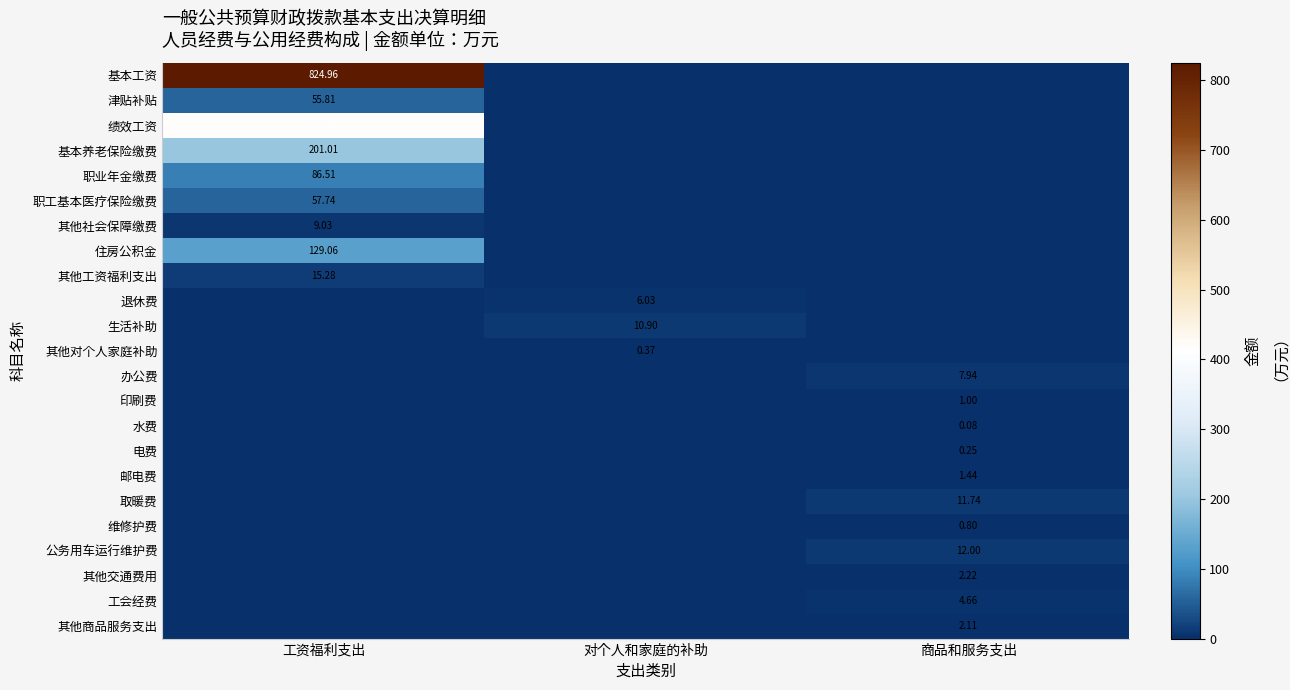

What is the highest value of the 邮电费 series?

1.4